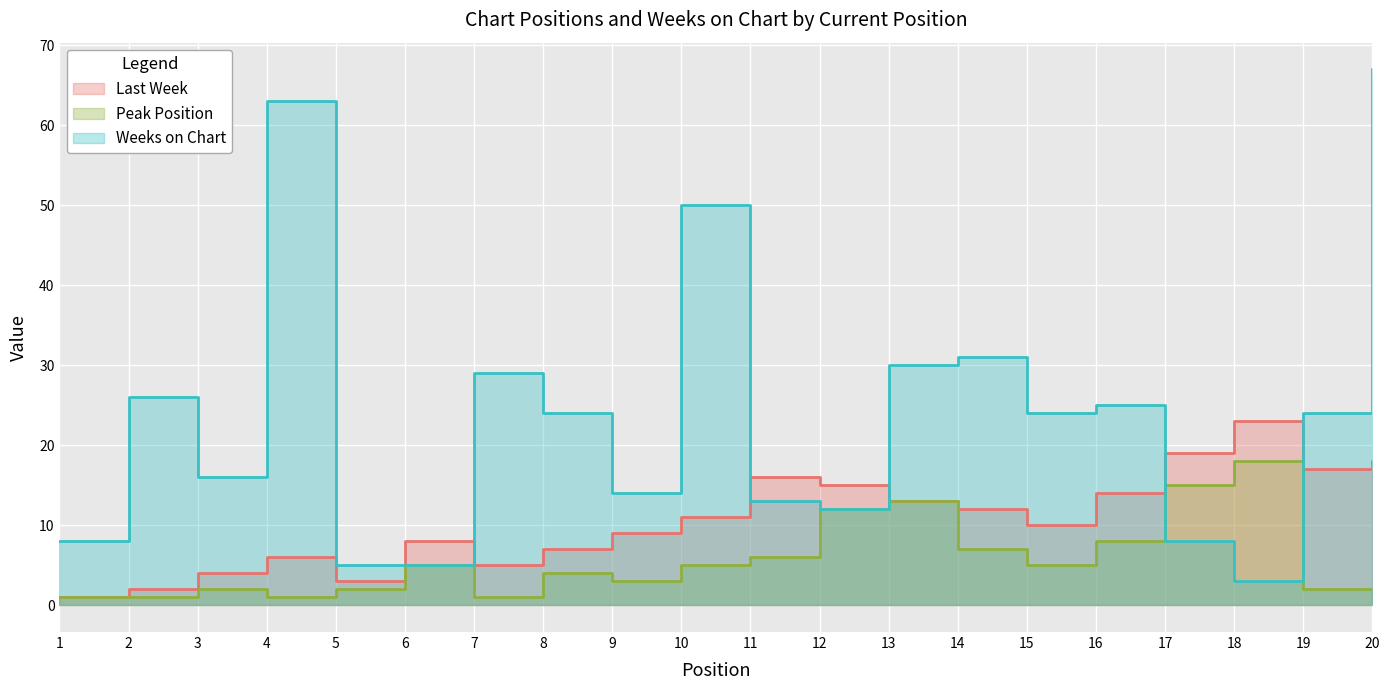

At which label does Last Week first exceed 11?

11